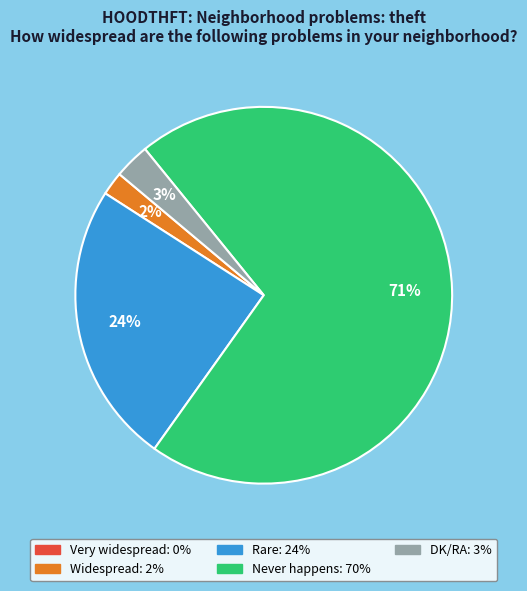

To the nearest percent, what is the difference between the largest and smallest slice percentages?

69%